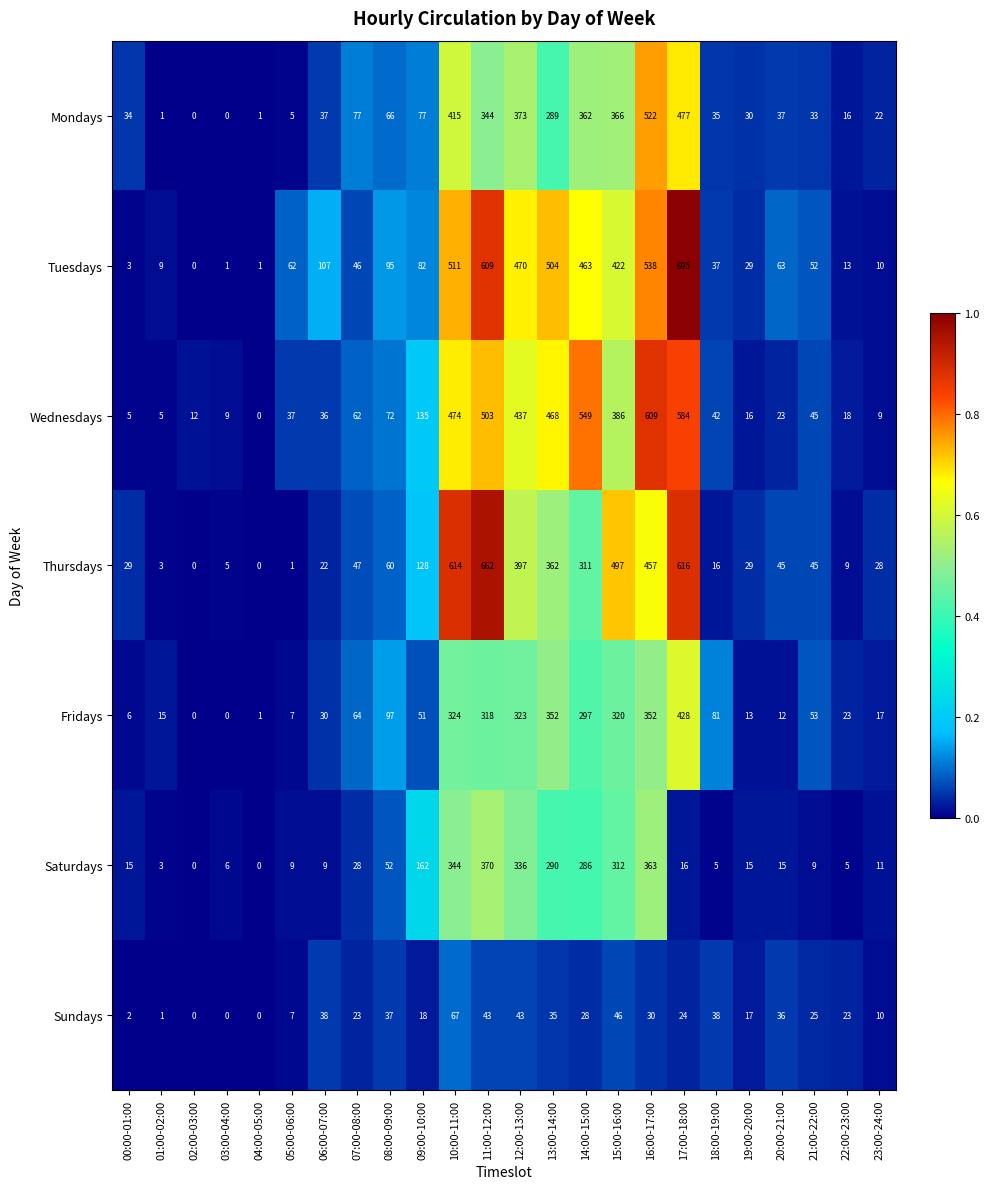

Which series has the widest spread of values?

Tuesdays